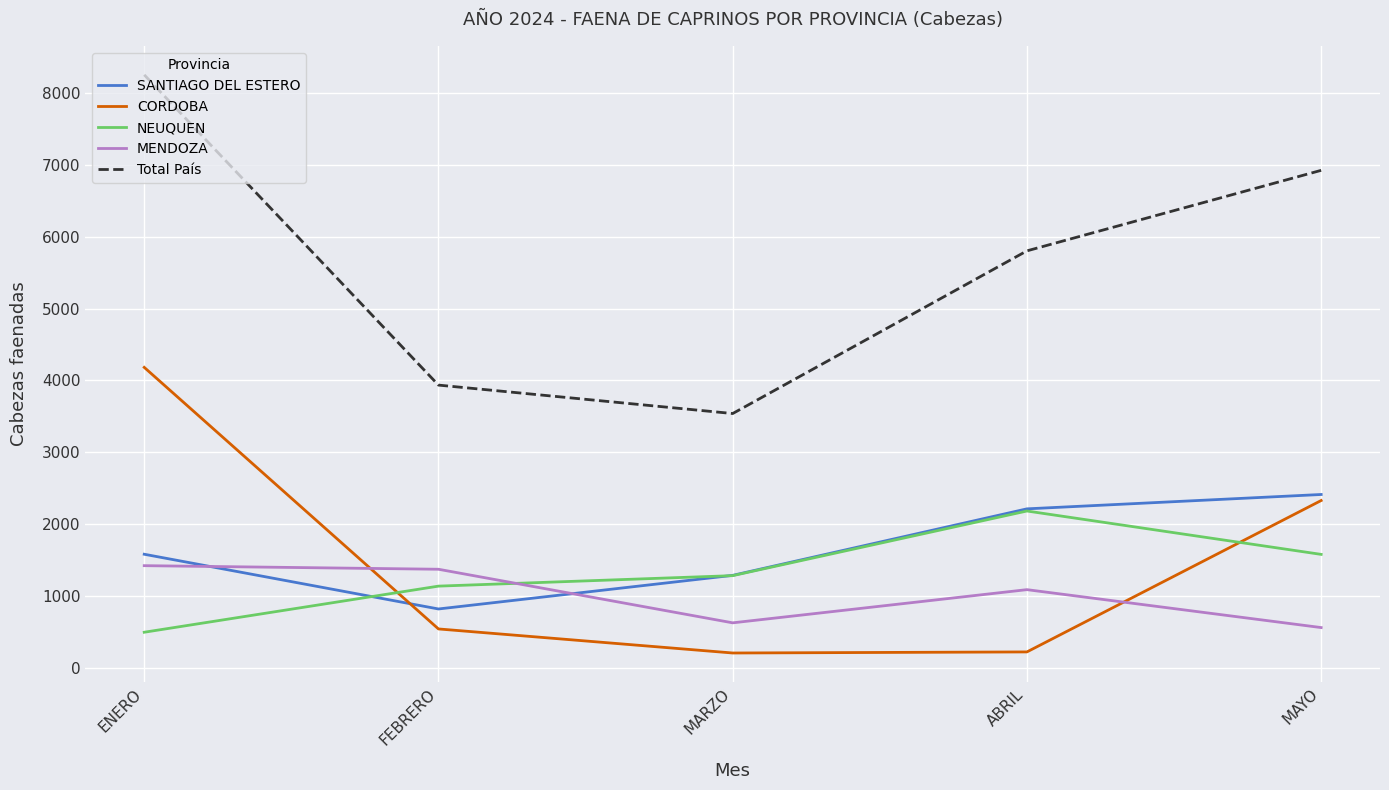

Where do MENDOZA and NEUQUEN first cross each other?

FEBRERO and MARZO